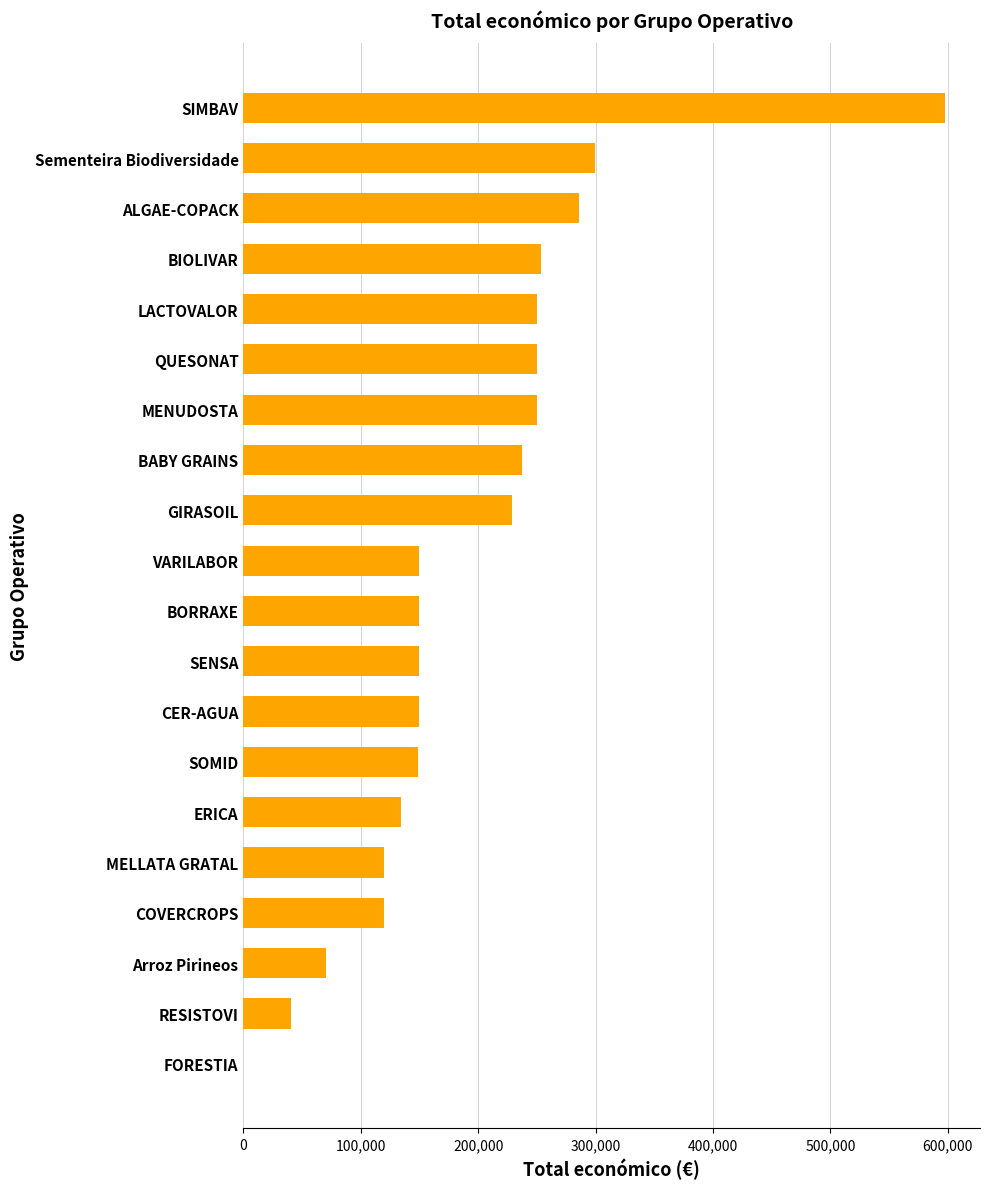

What is the sum of all values?

3886345